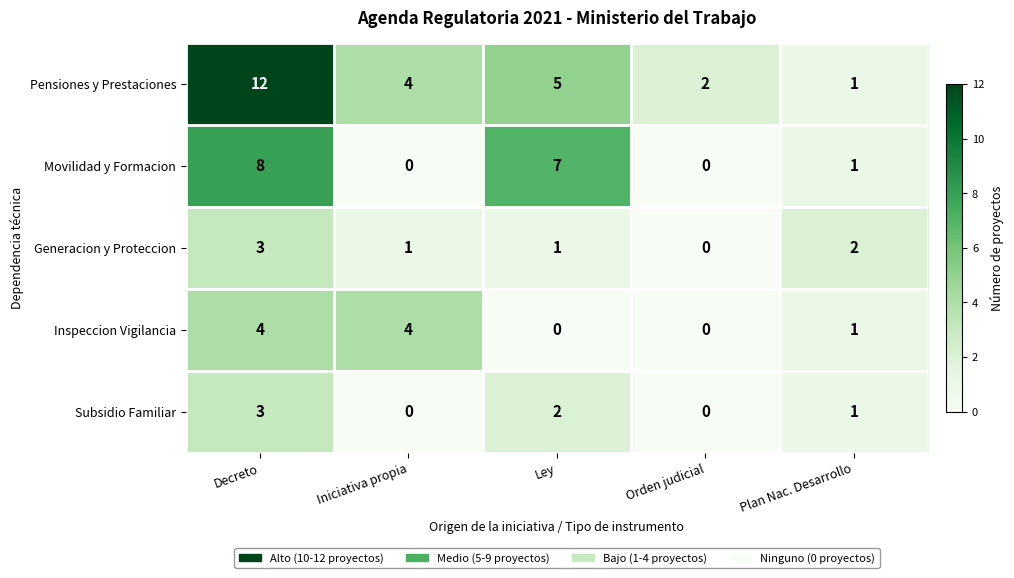

Reading left to right, extract all data points from this chart.

Pensiones y Prestaciones: Decreto=12	Iniciativa propia=4	Ley=5	Orden judicial=2	Plan Nac. Desarrollo=1
Movilidad y Formacion: Decreto=8	Iniciativa propia=0	Ley=7	Orden judicial=0	Plan Nac. Desarrollo=1
Generacion y Proteccion: Decreto=3	Iniciativa propia=1	Ley=1	Orden judicial=0	Plan Nac. Desarrollo=2
Inspeccion Vigilancia: Decreto=4	Iniciativa propia=4	Ley=0	Orden judicial=0	Plan Nac. Desarrollo=1
Subsidio Familiar: Decreto=3	Iniciativa propia=0	Ley=2	Orden judicial=0	Plan Nac. Desarrollo=1